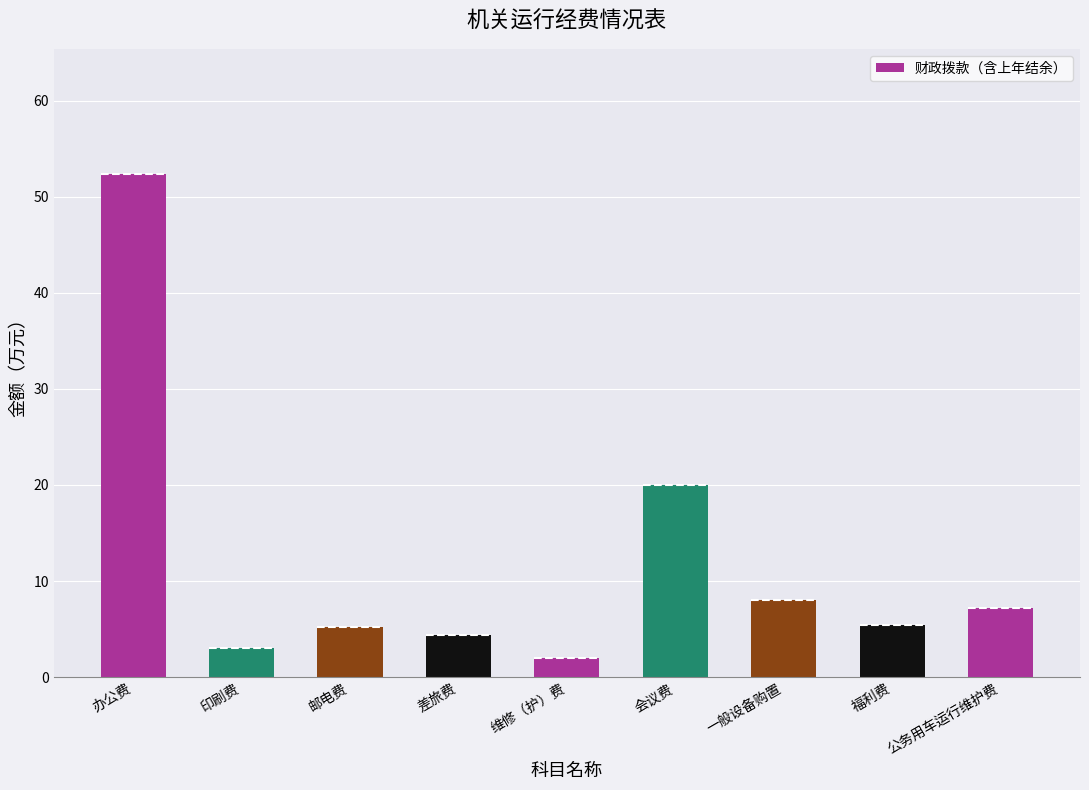

Reading left to right, what are all the values shown in this chart?

52.3	3.0	5.2	4.4	2.0	20.0	8.0	5.5	7.2